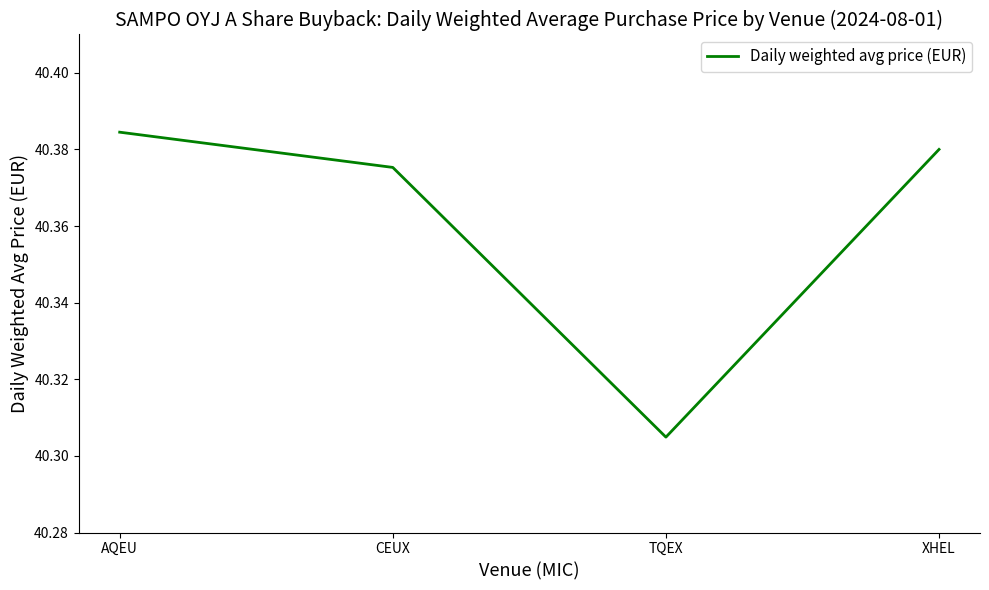

What position from the right is XHEL?

1